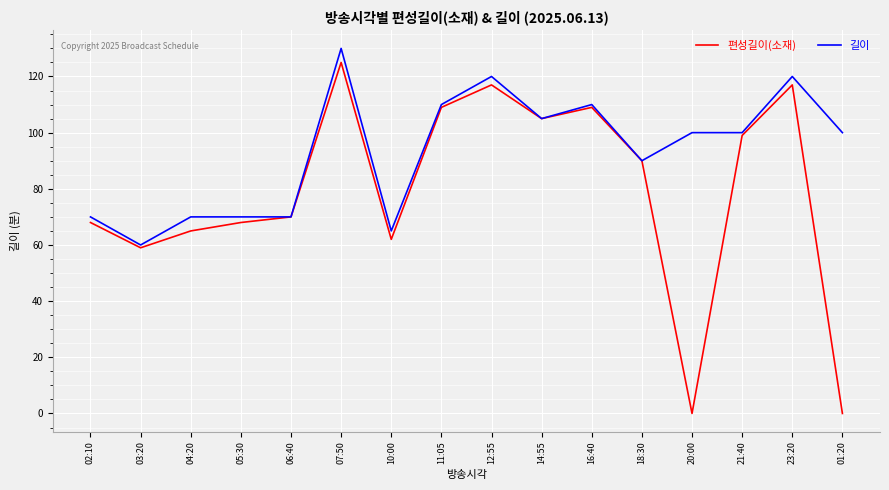

Is it true that 길이 equals 124 at 06:40?

False